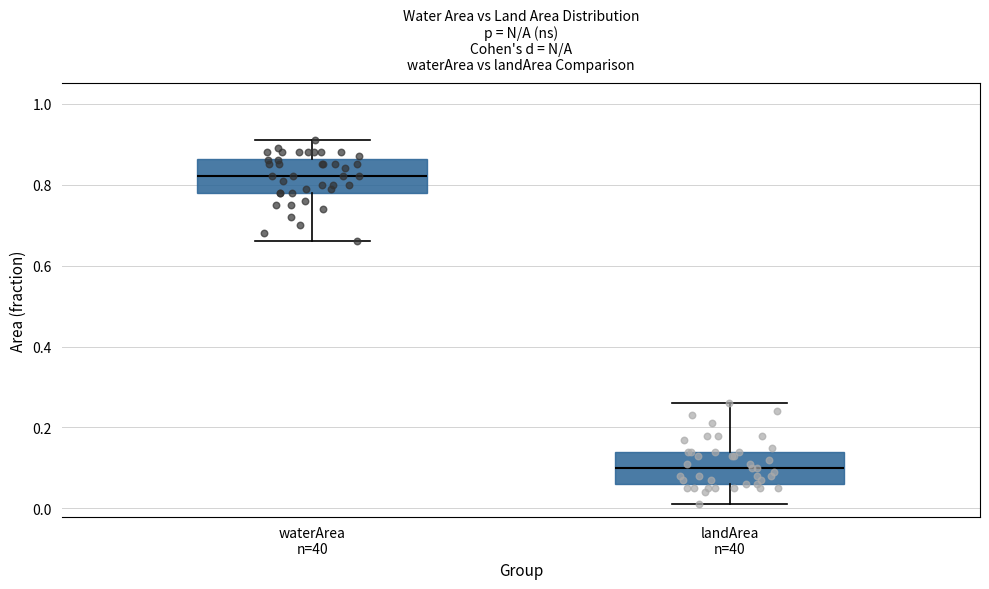

Which box's median line is the highest?

waterArea n=40